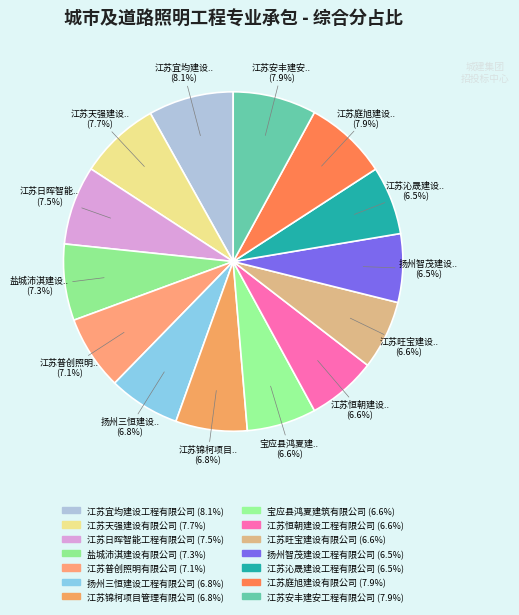

To the nearest percent, what is the combined percentage of 扬州三恒建设工程有限公司 and 江苏宜均建设工程有限公司?

15%